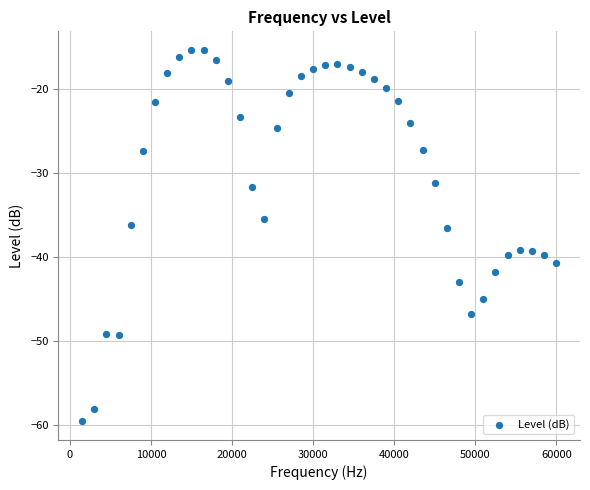

What is the range of Y values (max minus min)?

44.3